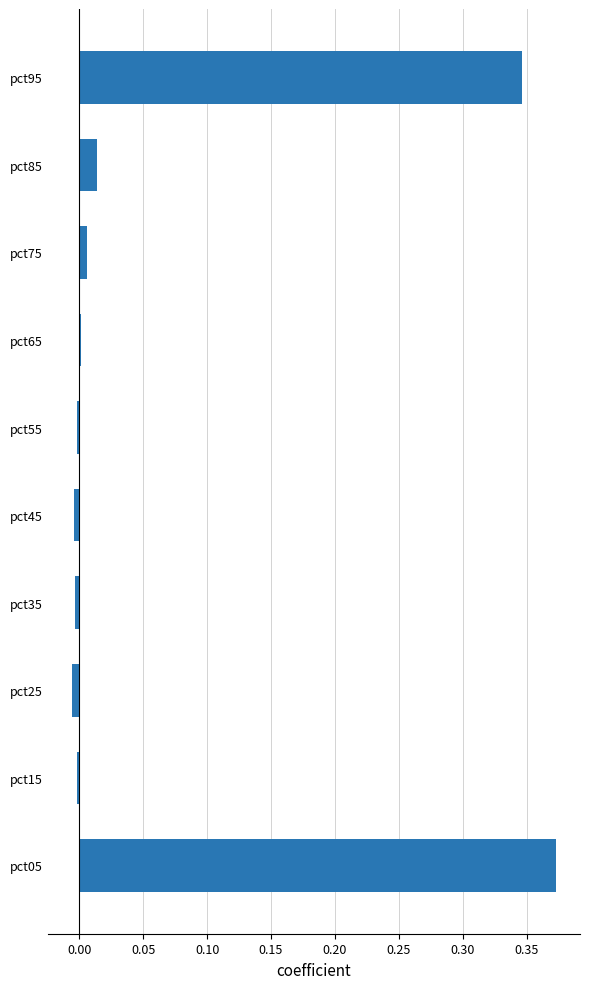

How many categories are shown in the chart?

10